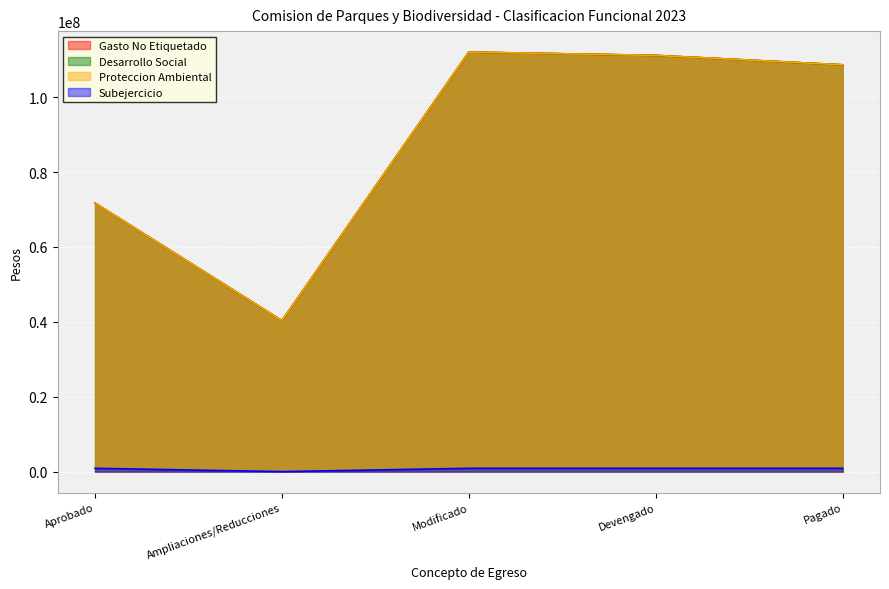

Reading left to right, extract all data points from this chart.

Gasto No Etiquetado: 71716169	40310424	112026593	111142977	108626600
Desarrollo Social: 71716169	40310424	112026593	111142977	108626600
Proteccion Ambiental: 71716169	40310424	112026593	111142977	108626600
Subejercicio: 883616	0	883616	883616	883616